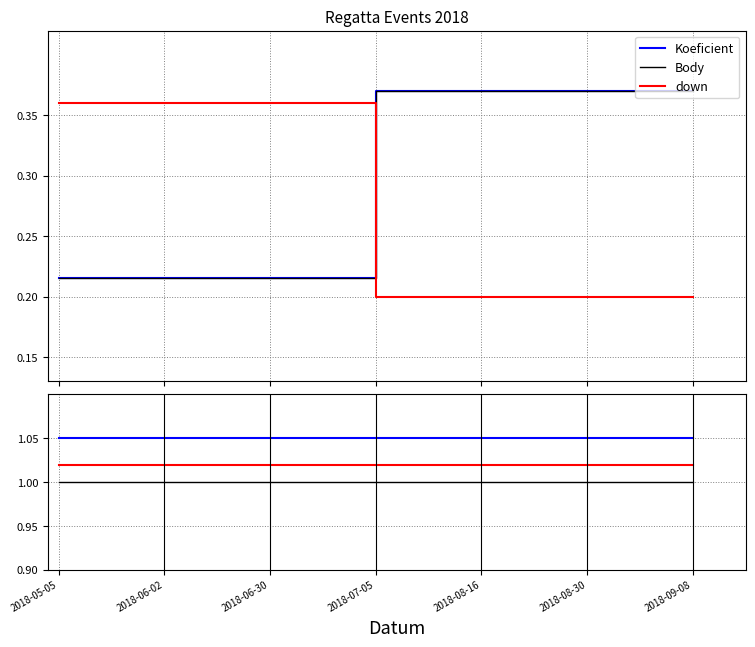

The value of Body at 2018-06-02 is 0.1. True or false?

False